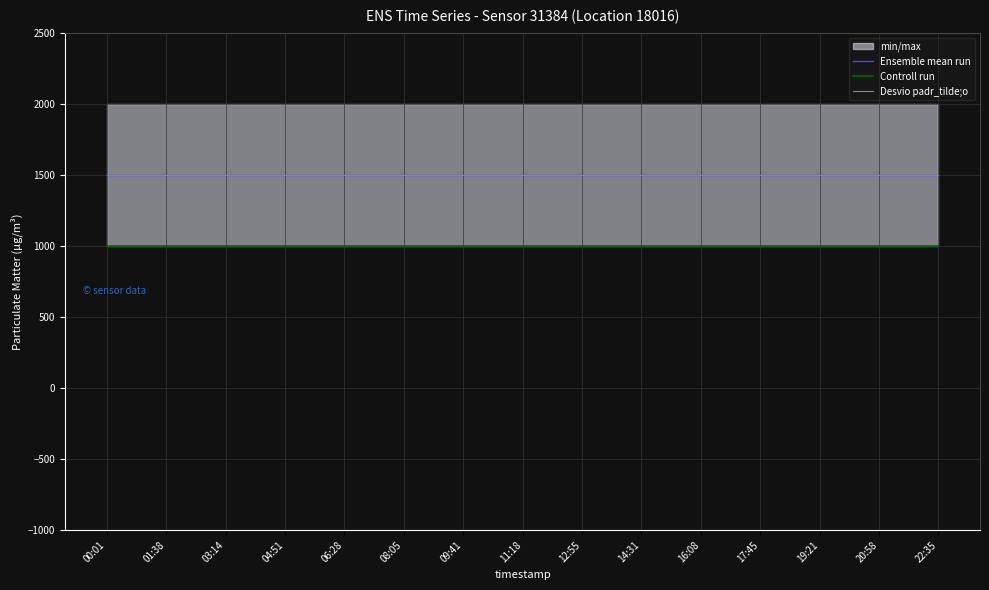

Reading right to left, transcribe all the data shown in this chart.

Ensemble mean run: 22:35=1499.9	20:58=1499.9	19:21=1499.9	17:45=1499.9	16:08=1499.9	14:31=1499.9	12:55=1499.9	11:18=1499.9	09:41=1499.9	08:05=1499.9	06:28=1499.9	04:51=1499.9	03:14=1499.9	01:38=1499.9	00:01=1499.9
Controll run: 22:35=999.9	20:58=999.9	19:21=999.9	17:45=999.9	16:08=999.9	14:31=999.9	12:55=999.9	11:18=999.9	09:41=999.9	08:05=999.9	06:28=999.9	04:51=999.9	03:14=999.9	01:38=999.9	00:01=999.9
Desvio padr_tilde;o: 22:35=1499.9	20:58=1499.9	19:21=1499.9	17:45=1499.9	16:08=1499.9	14:31=1499.9	12:55=1499.9	11:18=1499.9	09:41=1499.9	08:05=1499.9	06:28=1499.9	04:51=1499.9	03:14=1499.9	01:38=1499.9	00:01=1499.9